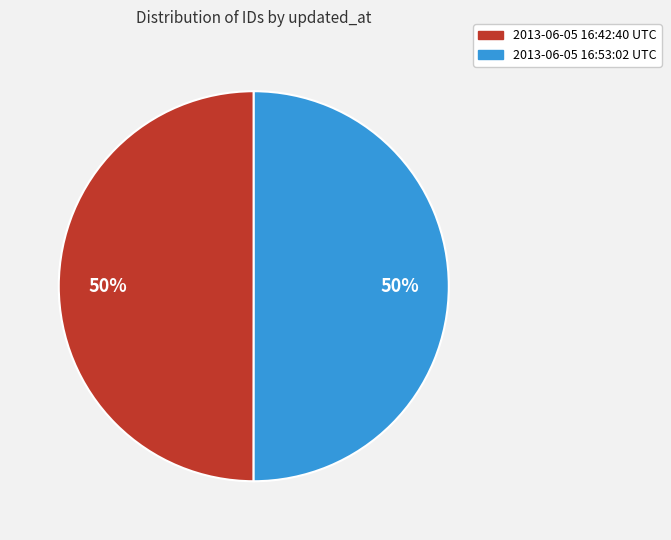

To the nearest percent, what is the average slice percentage?

50%